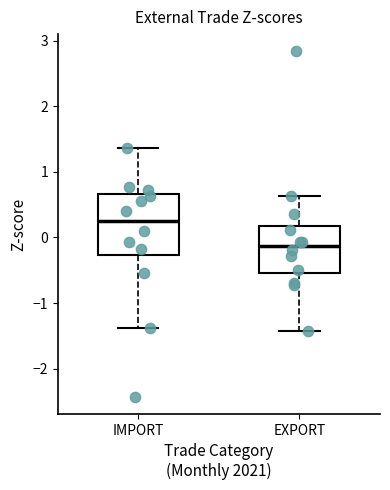

Where does the upper whisker of the box for IMPORT end on the y-axis? The values are not printed on the chart, so give them approximately, as read against the axis.

1.4